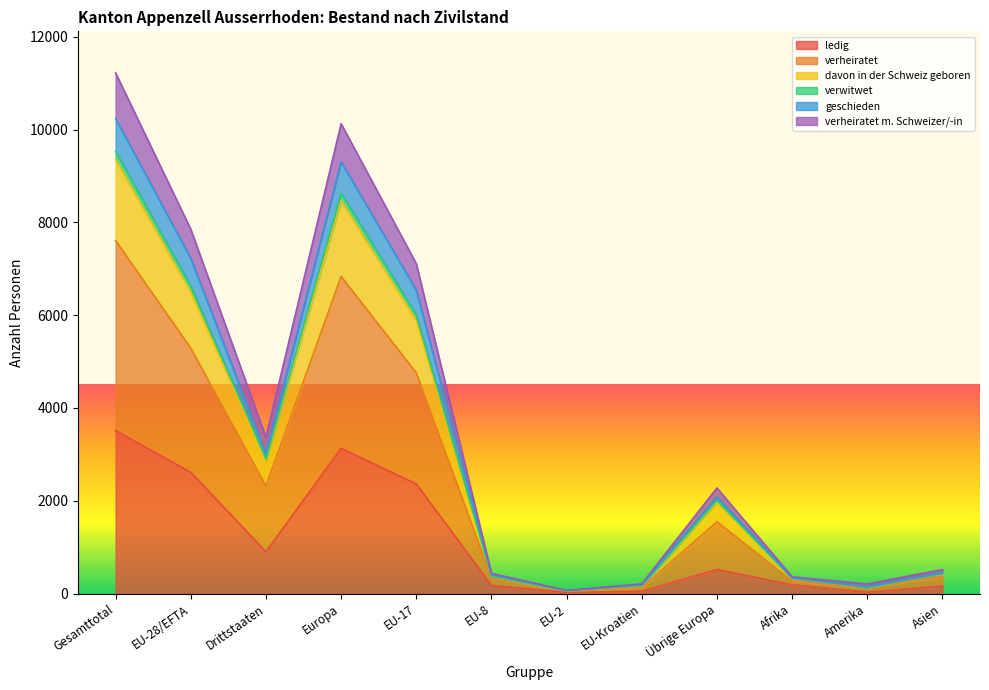

True or false: geschieden and verheiratet m. Schweizer/-in cross at least once.

False